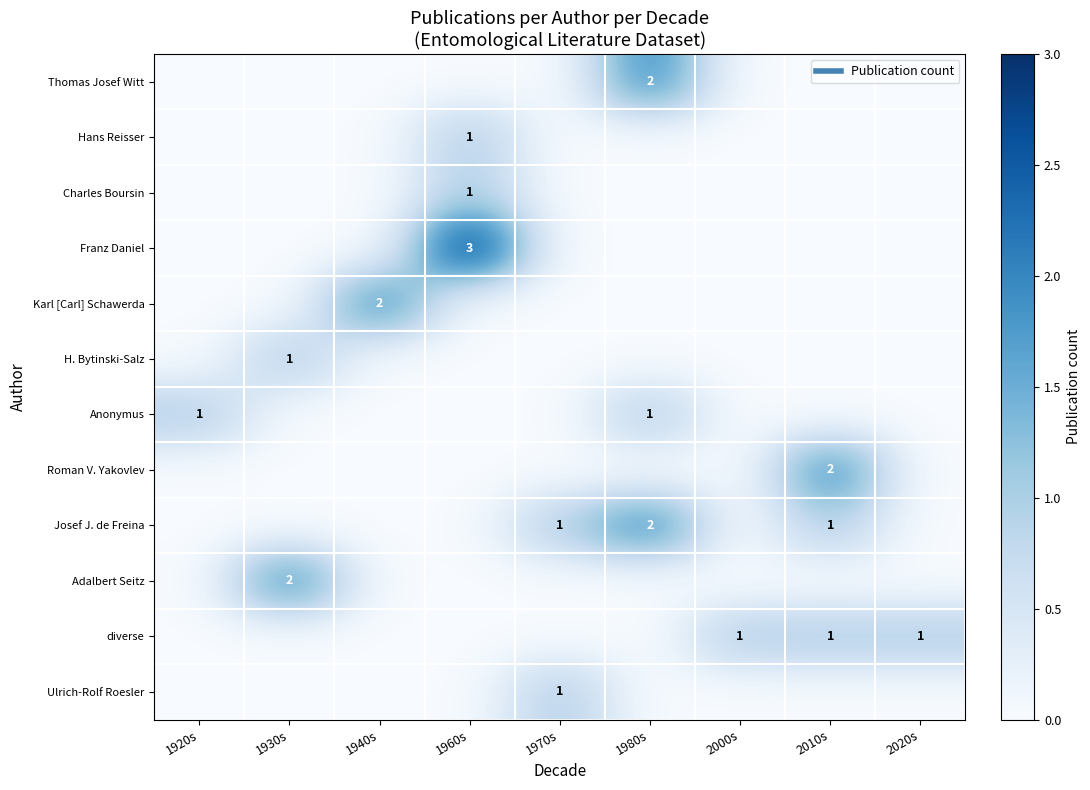

What is the spread (max minus min) of values at 1980s?

2